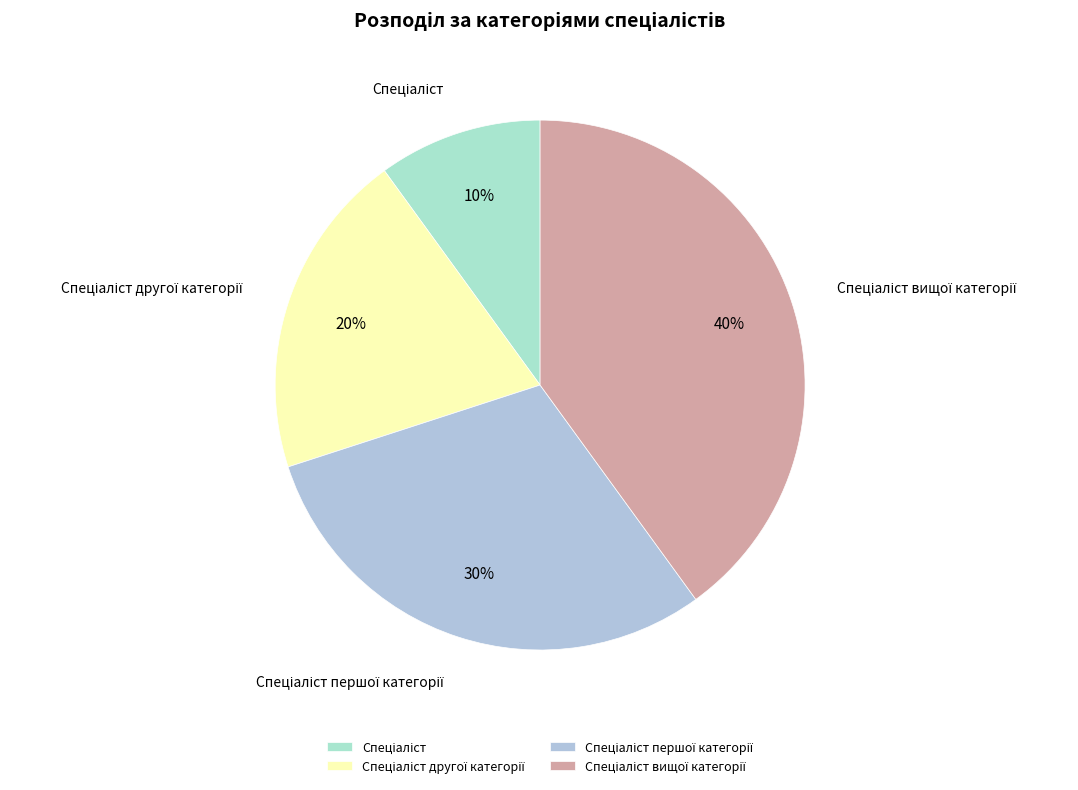

Is there a majority slice in this chart?

No